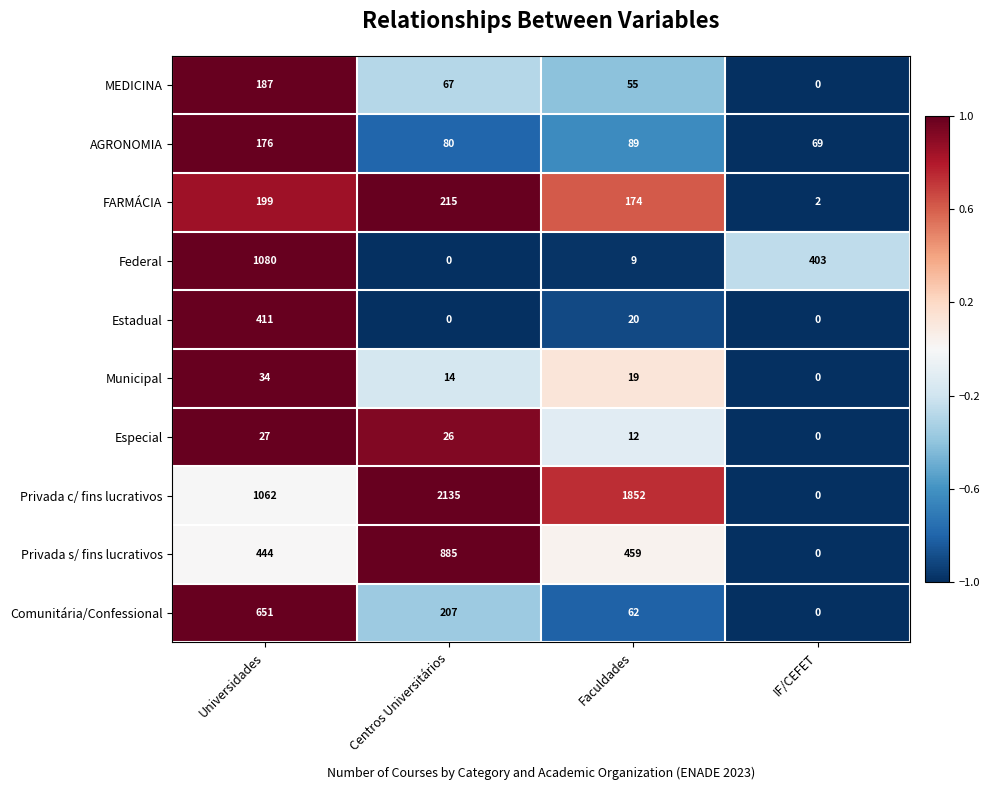

True or false: Municipal has a value of 53 at Universidades.

False